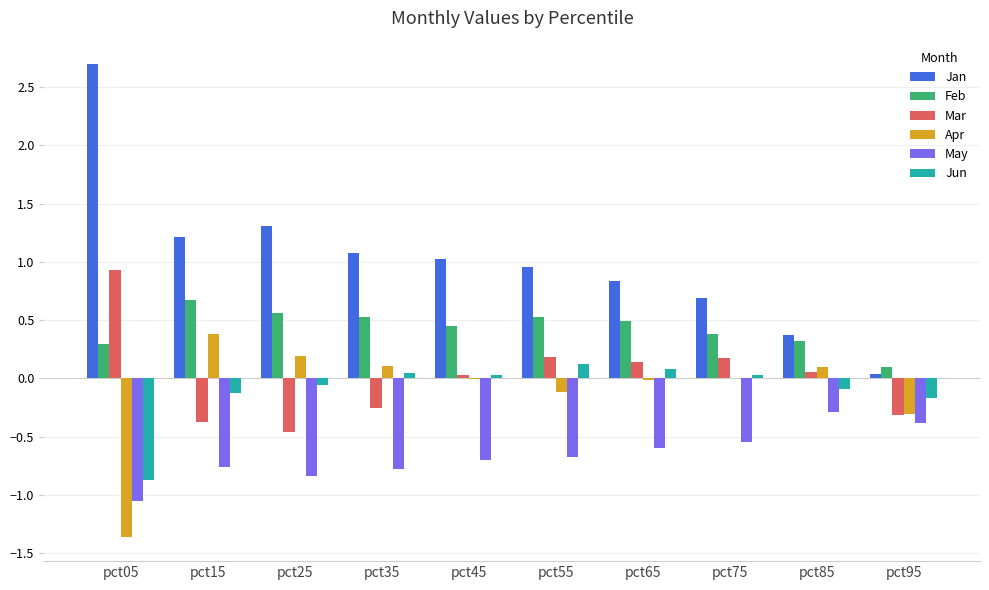

What is the sum of the Jun values at pct15 and pct25?

-0.2